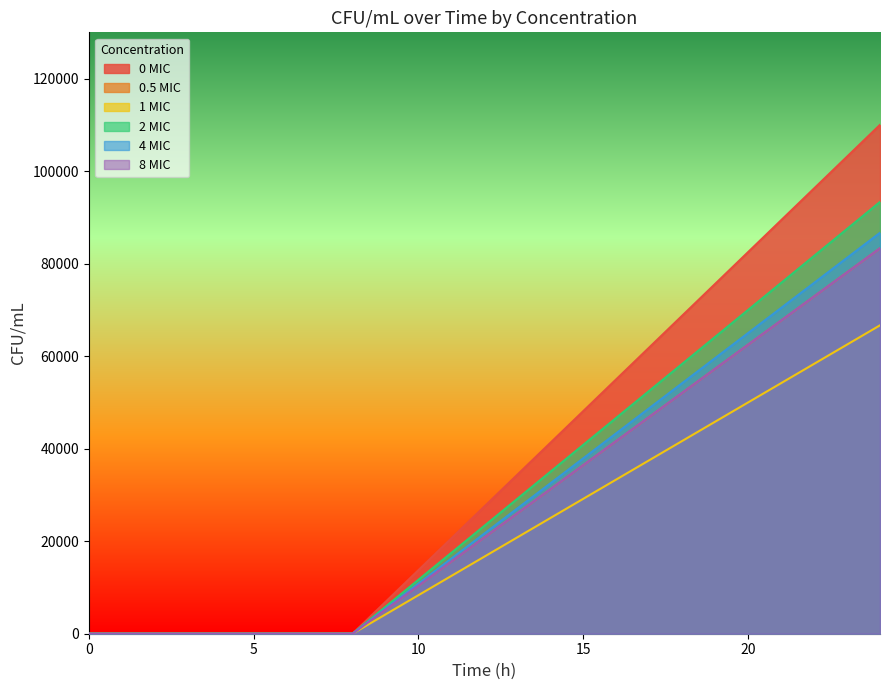

How many categories are shown in the chart?

9